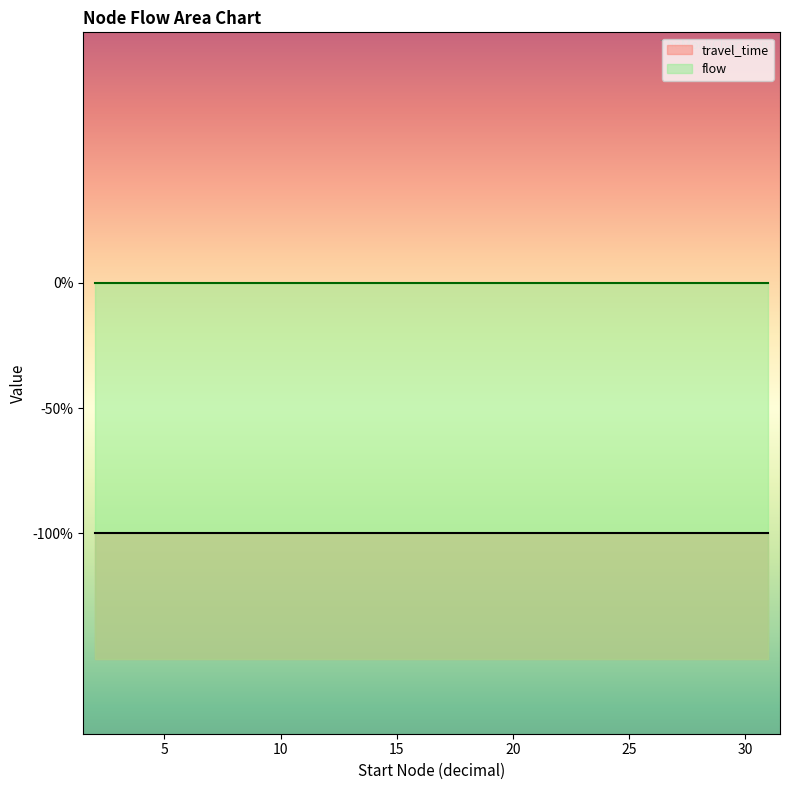

At 5, list the series in order from largest to smallest.

flow, travel_time